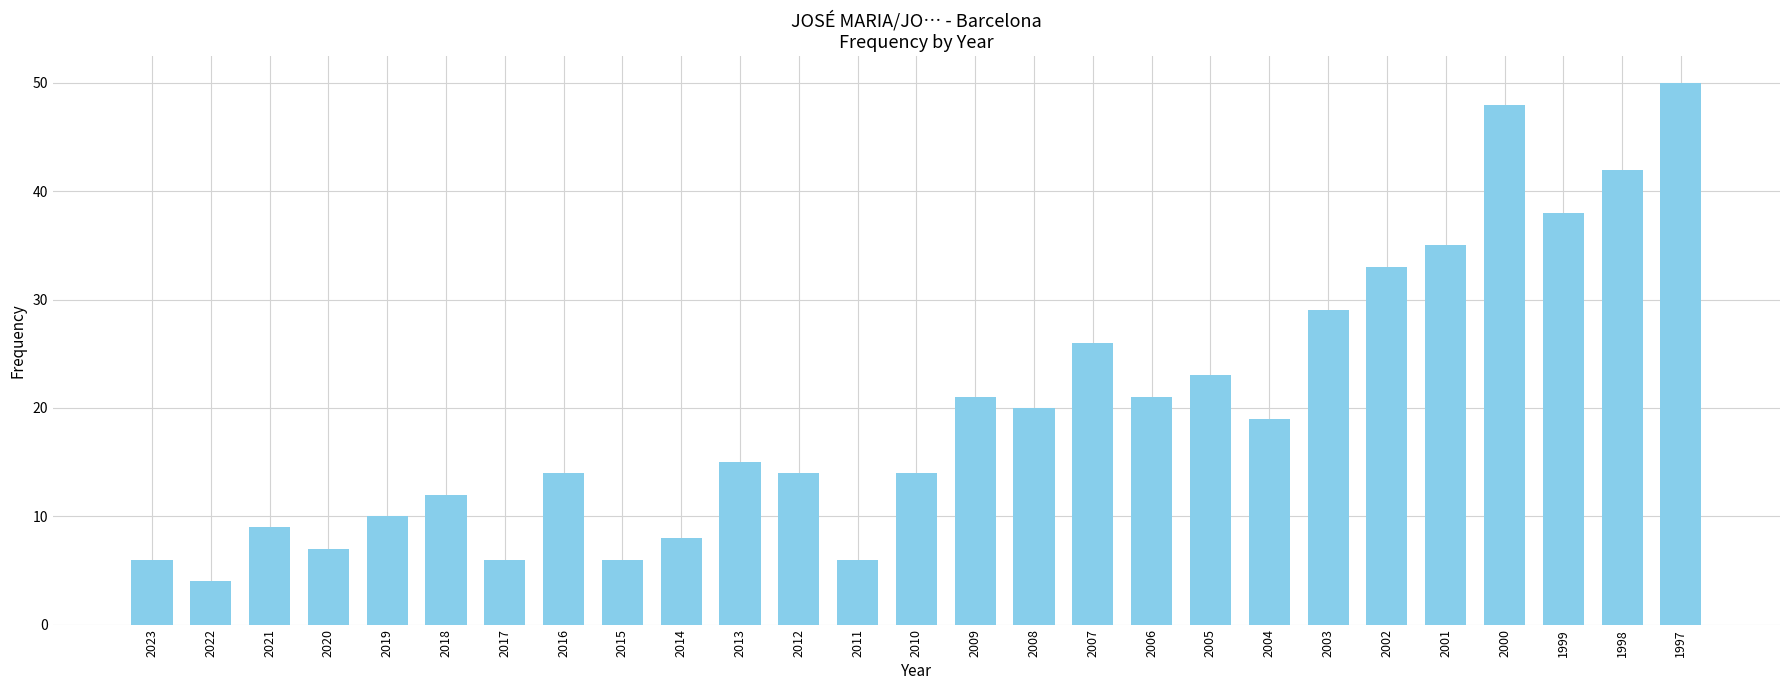

Is it true that the value at 2016 is 21?

False